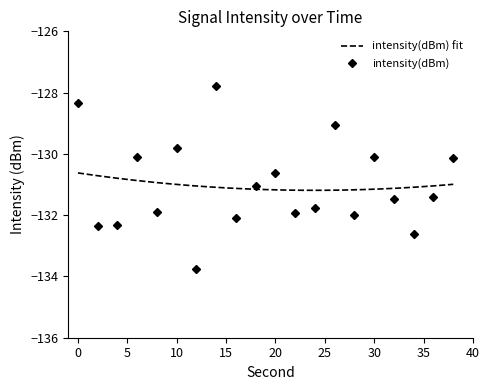

Between 22 and 38, which is larger?

38